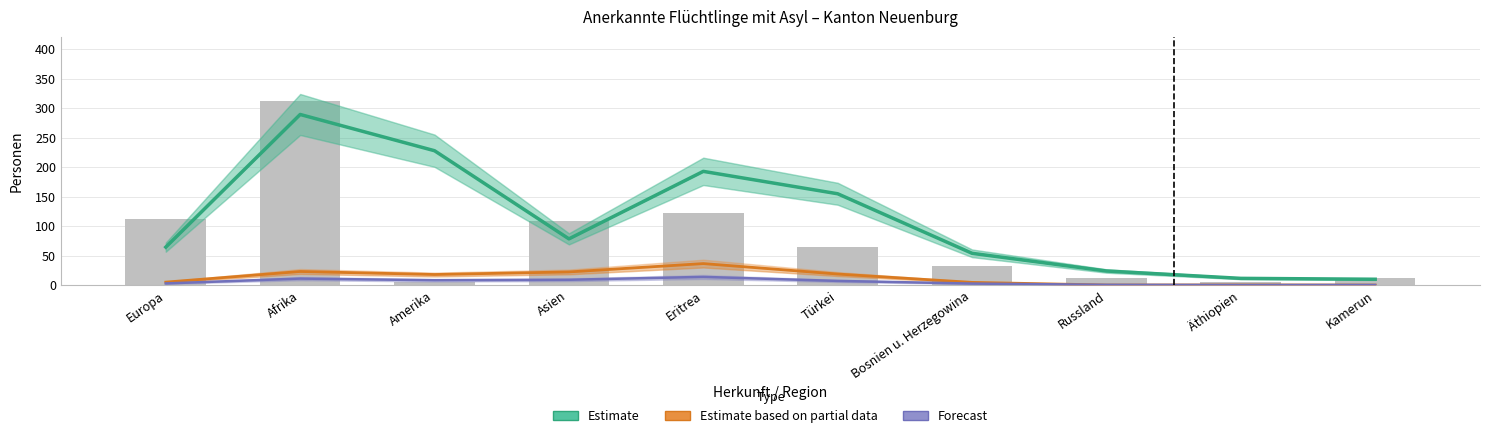

At Russland, list the series in order from largest to smallest.

Estimate, Forecast, Estimate based on partial data